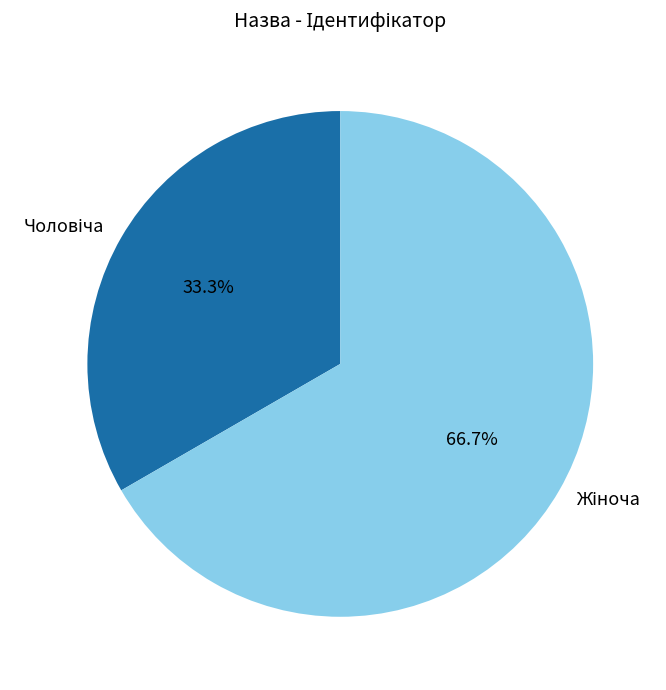

Does any single category account for the majority?

Yes